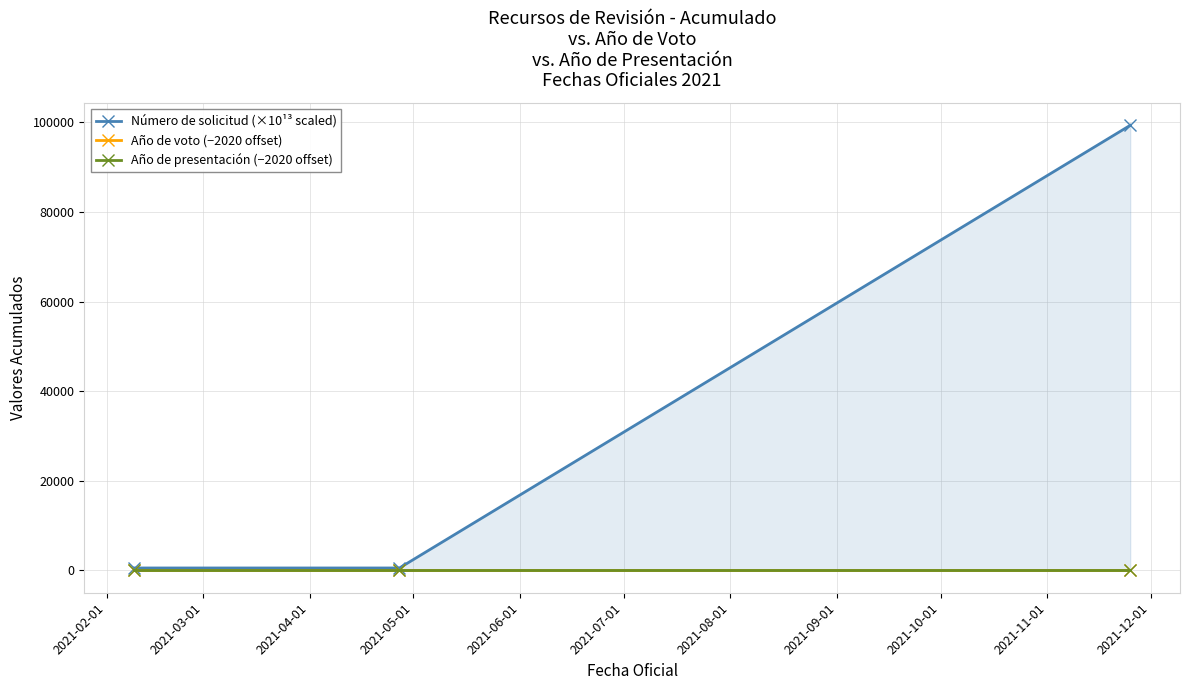

What is the difference between the maximum and minimum values in the Año de voto (−2020 offset) series?

1.0